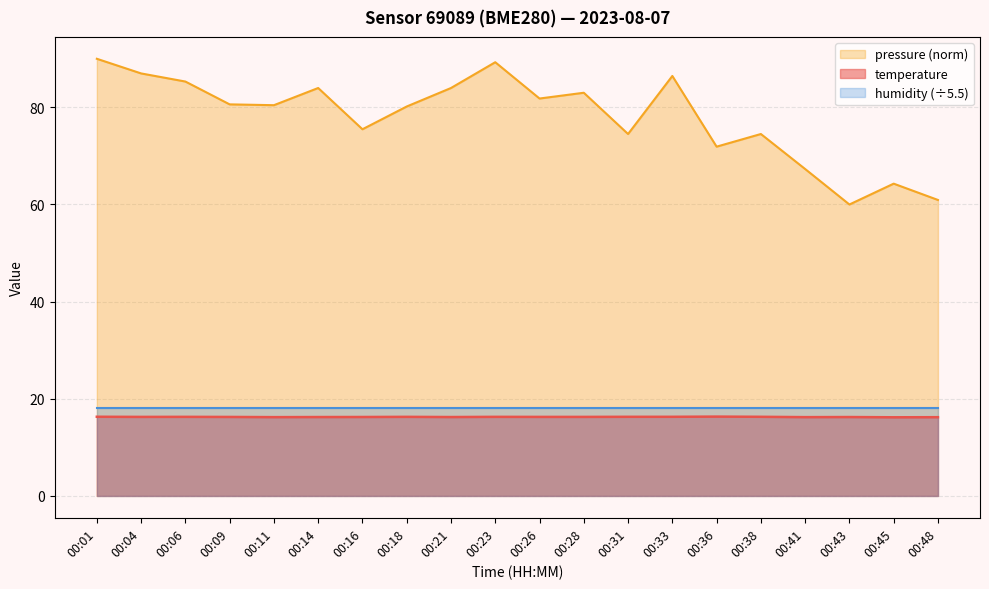

True or false: temperature and pressure intersect in this chart.

False